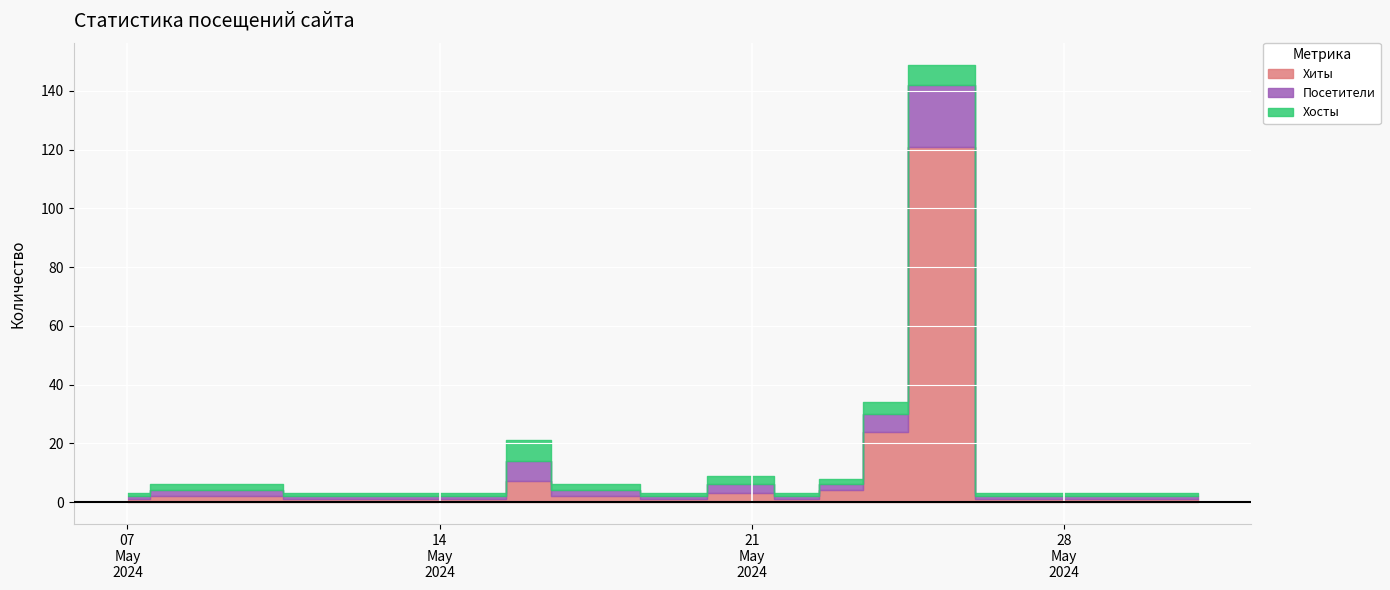

What is the sum of the Хиты values at 2024-05-31 and 2024-05-19?

2